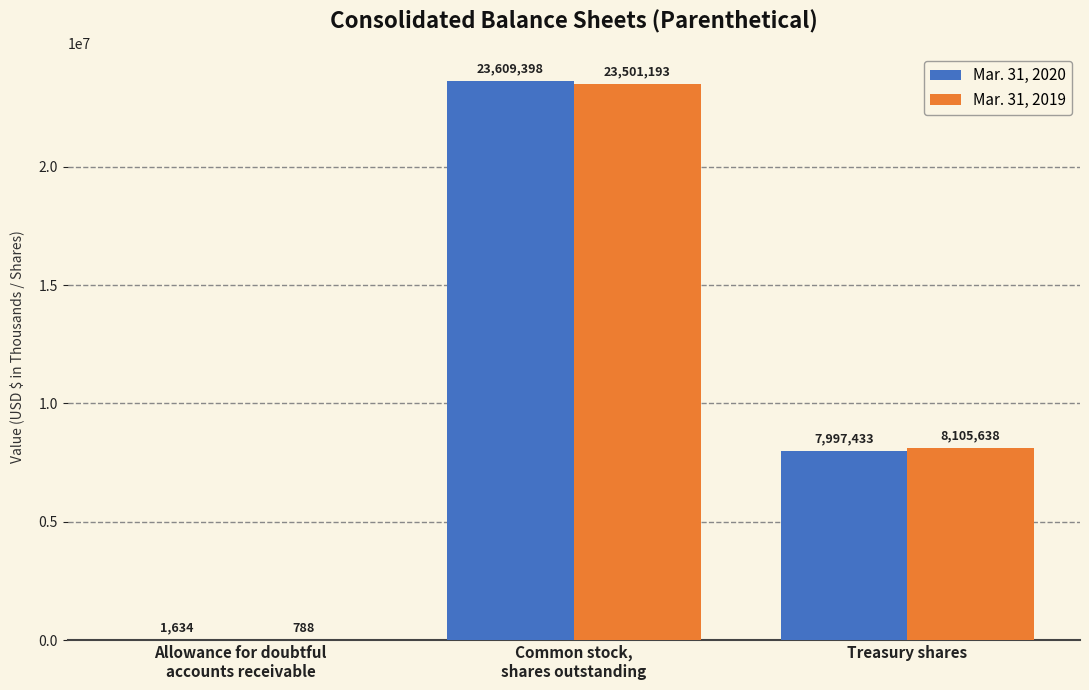

Is the value of Mar. 31, 2019 at Treasury shares greater than the value of Mar. 31, 2020 at Treasury shares?

Yes